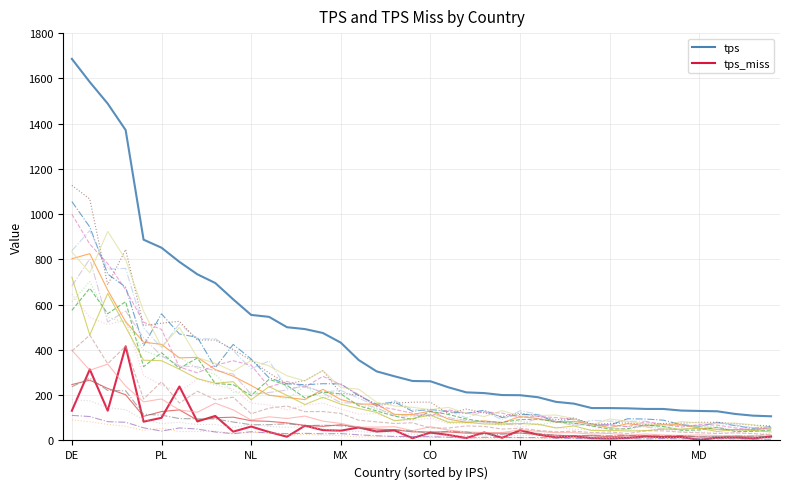

True or false: tps_miss and tps cross at least once.

False